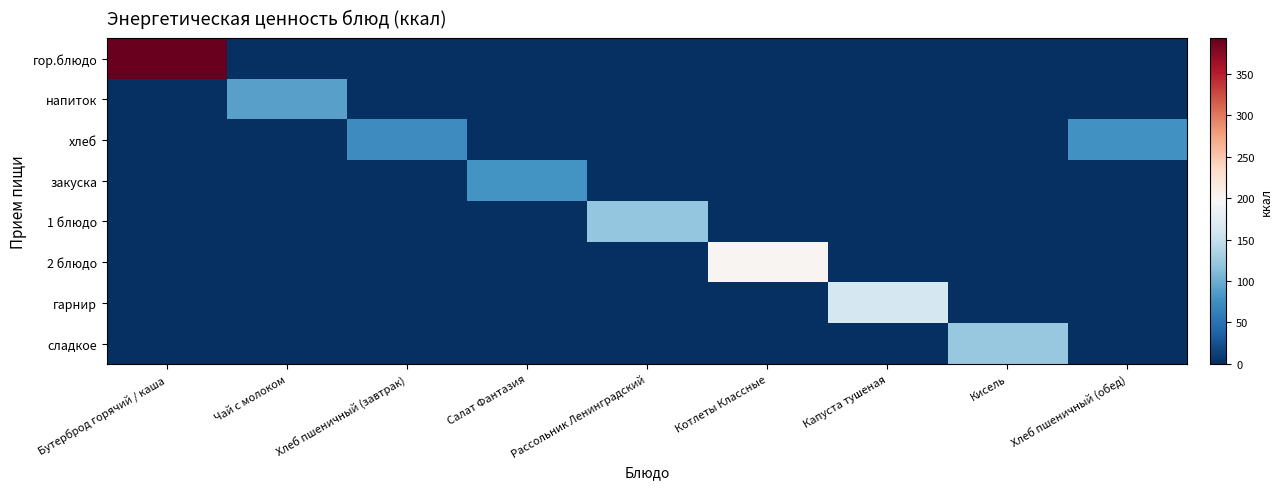

Rank the series at Бутерброд горячий / каша from highest to lowest value.

гор.блюдо, напиток, хлеб, закуска, 1 блюдо, 2 блюдо, гарнир, сладкое